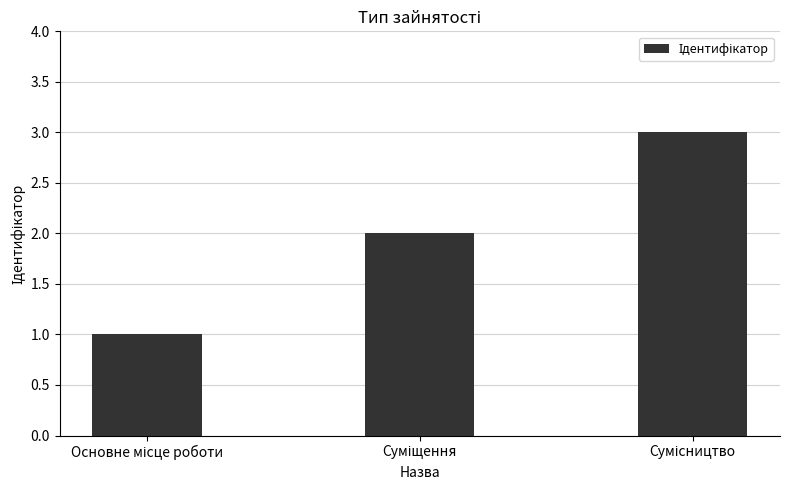

What is the maximum value shown in the chart?

3